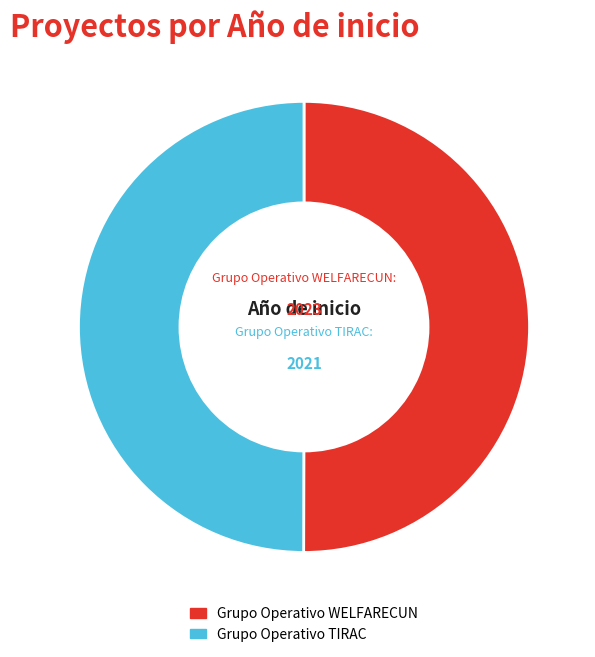

Is the sum of Grupo Operativo TIRAC and Grupo Operativo WELFARECUN greater than half?

Yes